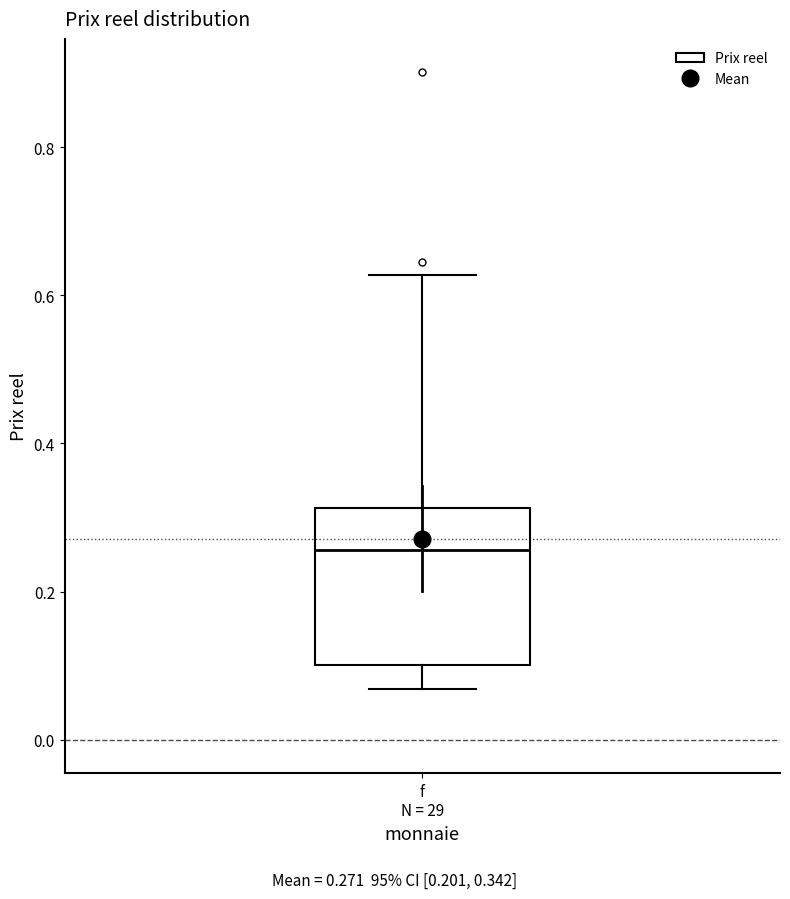

Read this box plot against the y-axis: the position of the median line, the range covered by the box, and the ends of both whiskers. The values are not printed on the chart, so give them approximately, as read against the axis.

median 0.26, box 0.10 to 0.32, whiskers 0.06 to 0.62